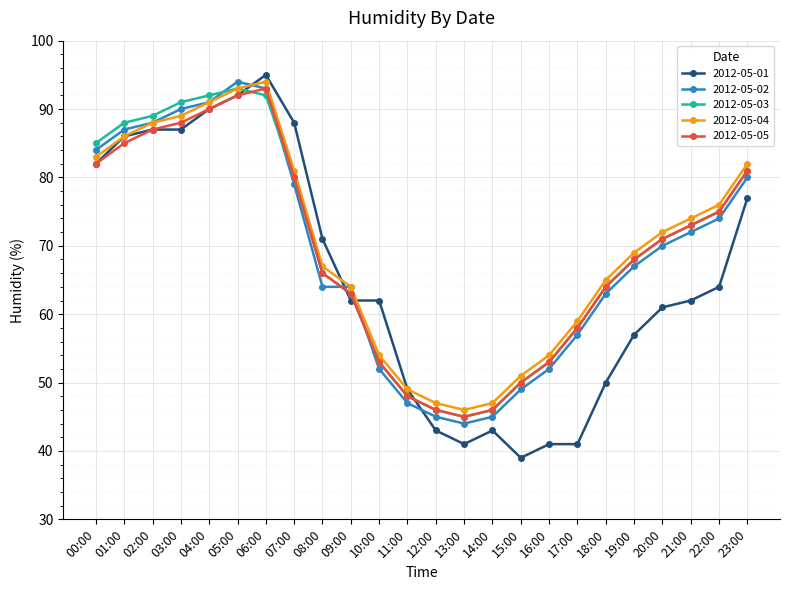

Reading left to right, transcribe all the data shown in this chart.

2012-05-01: 00:00=82	01:00=86	02:00=87	03:00=87	04:00=90	05:00=92	06:00=95	07:00=88	08:00=71	09:00=62	10:00=62	11:00=49	12:00=43	13:00=41	14:00=43	15:00=39	16:00=41	17:00=41	18:00=50	19:00=57	20:00=61	21:00=62	22:00=64	23:00=77
2012-05-02: 00:00=84	01:00=87	02:00=88	03:00=90	04:00=91	05:00=94	06:00=93	07:00=79	08:00=64	09:00=64	10:00=52	11:00=47	12:00=45	13:00=44	14:00=45	15:00=49	16:00=52	17:00=57	18:00=63	19:00=67	20:00=70	21:00=72	22:00=74	23:00=80
2012-05-03: 00:00=85	01:00=88	02:00=89	03:00=91	04:00=92	05:00=93	06:00=92	07:00=80	08:00=66	09:00=63	10:00=53	11:00=48	12:00=46	13:00=45	14:00=46	15:00=50	16:00=53	17:00=58	18:00=64	19:00=68	20:00=71	21:00=73	22:00=75	23:00=81
2012-05-04: 00:00=83	01:00=86	02:00=88	03:00=89	04:00=91	05:00=93	06:00=94	07:00=81	08:00=67	09:00=64	10:00=54	11:00=49	12:00=47	13:00=46	14:00=47	15:00=51	16:00=54	17:00=59	18:00=65	19:00=69	20:00=72	21:00=74	22:00=76	23:00=82
2012-05-05: 00:00=82	01:00=85	02:00=87	03:00=88	04:00=90	05:00=92	06:00=93	07:00=80	08:00=66	09:00=63	10:00=53	11:00=48	12:00=46	13:00=45	14:00=46	15:00=50	16:00=53	17:00=58	18:00=64	19:00=68	20:00=71	21:00=73	22:00=75	23:00=81